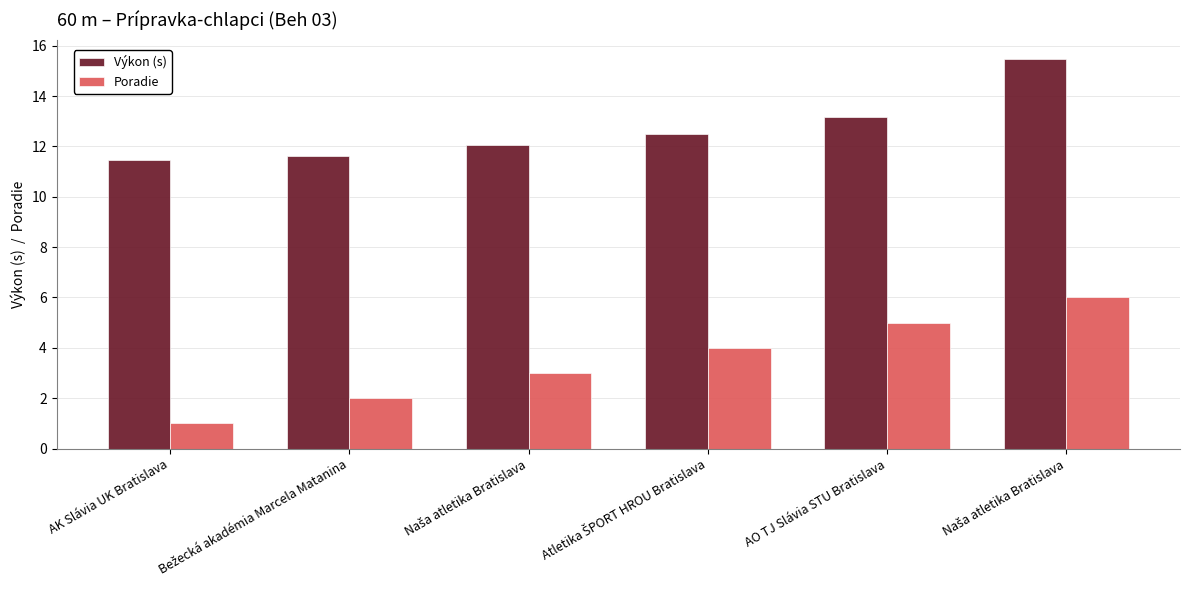

How many groups of bars are there?

6